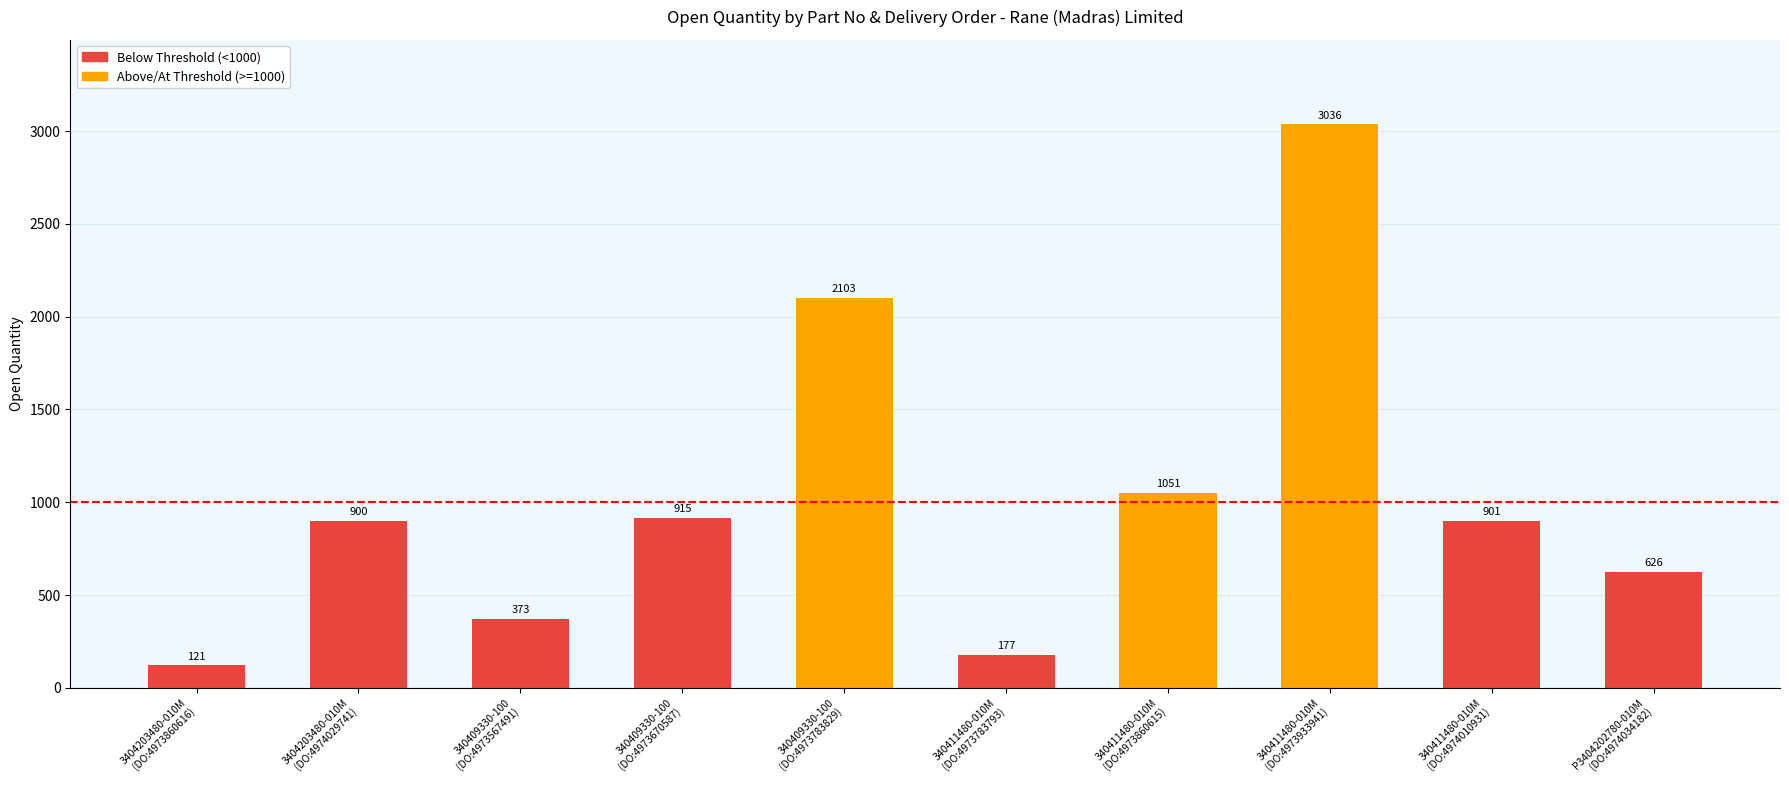

Between 340409330-100
(DO:4973783829) and 340411480-010M
(DO:4973933941), which is larger?

340411480-010M
(DO:4973933941)